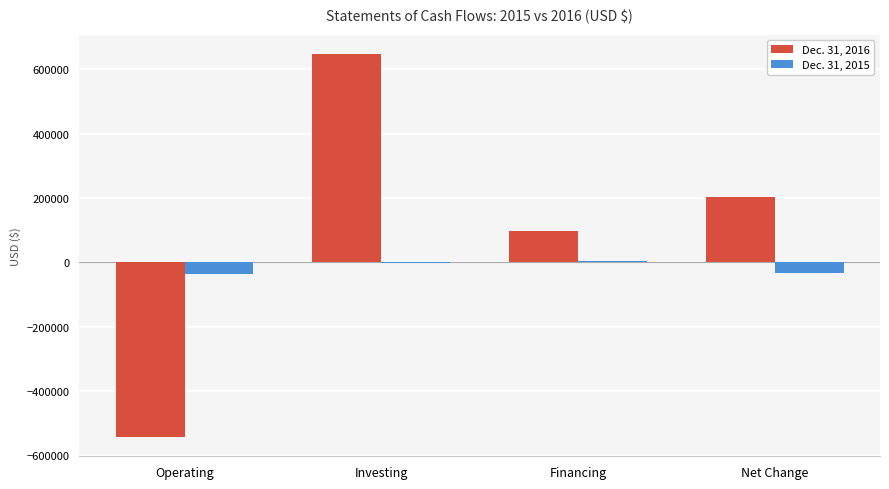

Is it true that Dec. 31, 2016 equals 151835 at Financing?

False